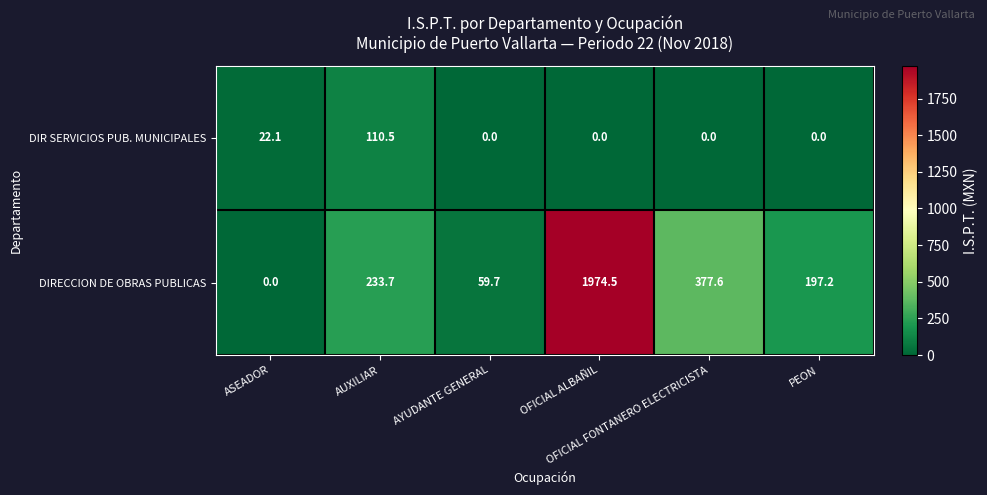

Which series has the largest total across all categories?

DIRECCION DE OBRAS PUBLICAS